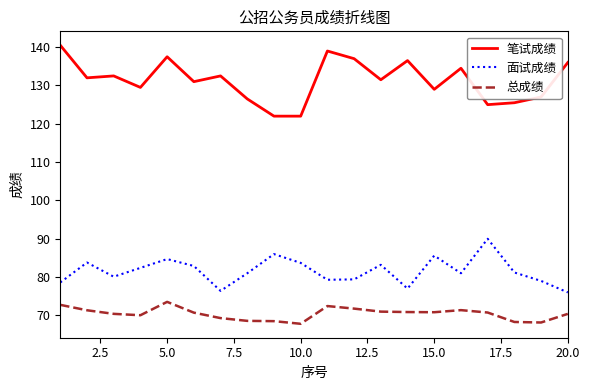

How many interior local valleys does the 面试成绩 series have?

5